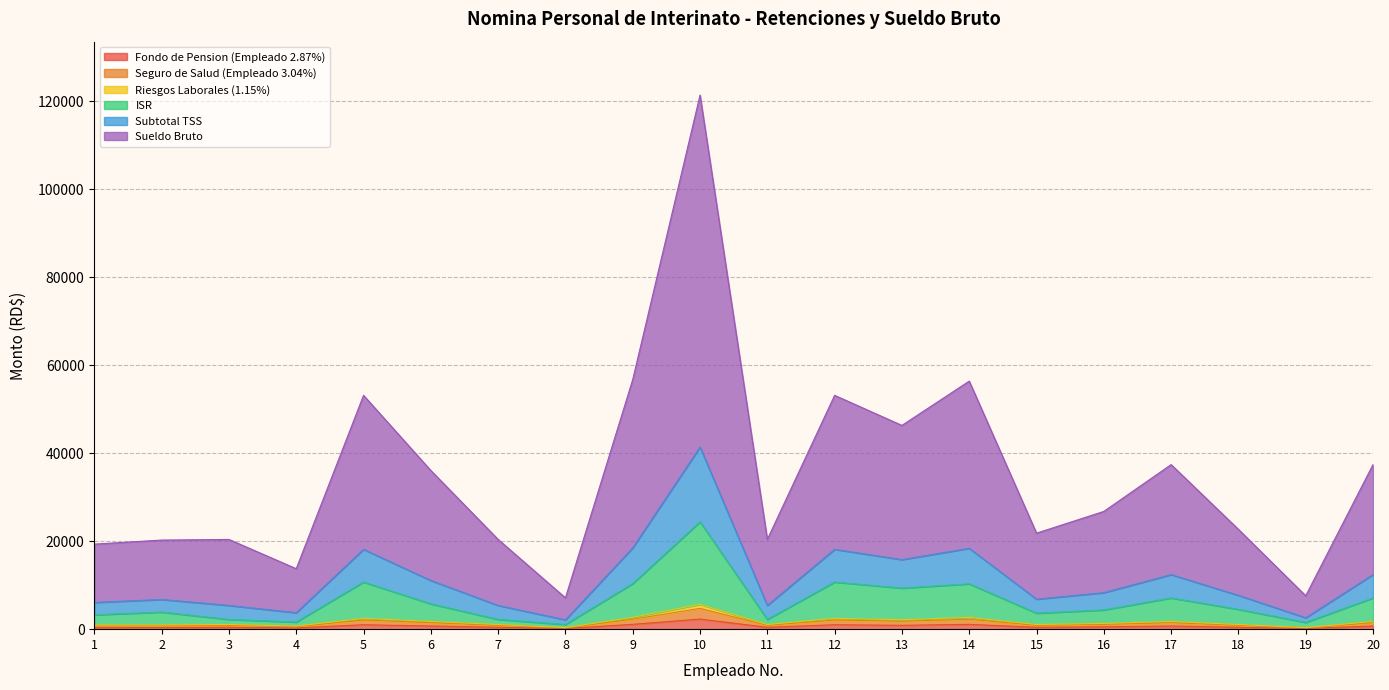

At which category is the sum across all series the highest?

10